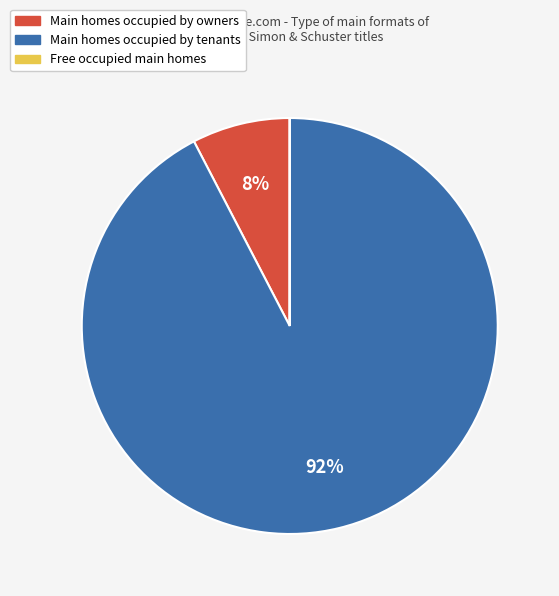

Is there a majority slice in this chart?

Yes